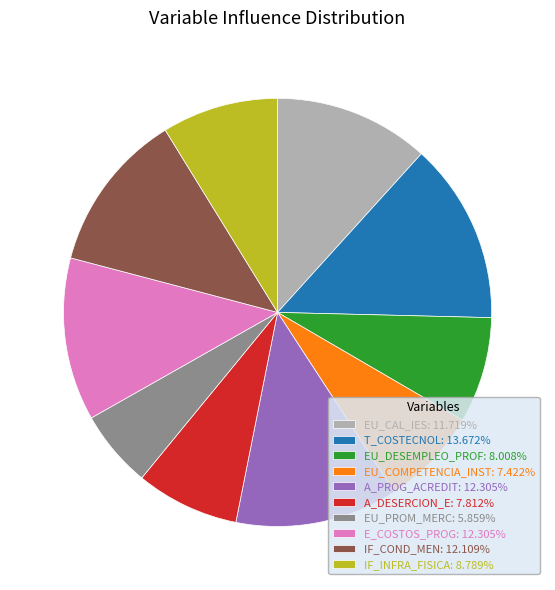

Approximately how many times larger is the value at A_DESERCION_E: 7.812% compared to EU_DESEMPLEO_PROF: 8.008%?

1.0